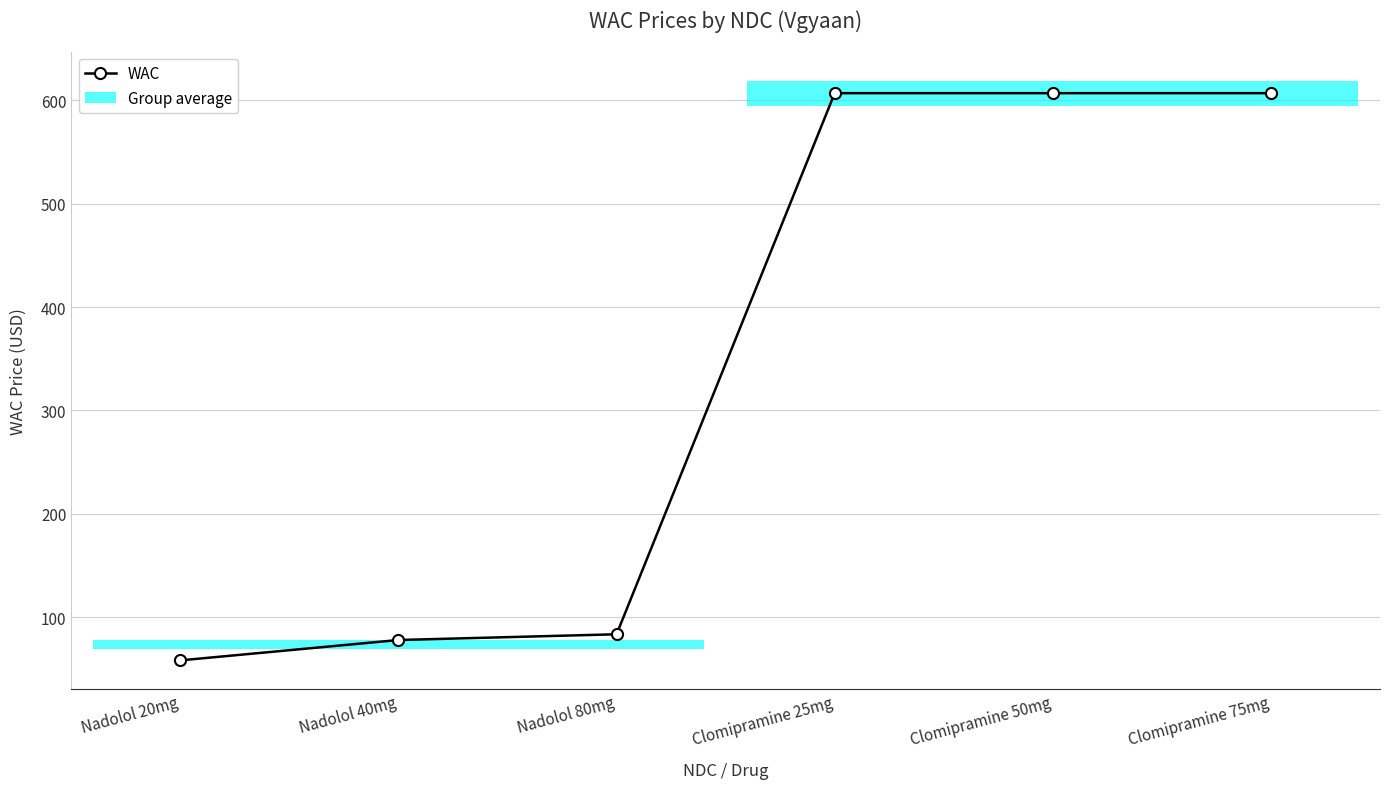

Is it true that the value at Clomipramine 50mg is 607.0?

True